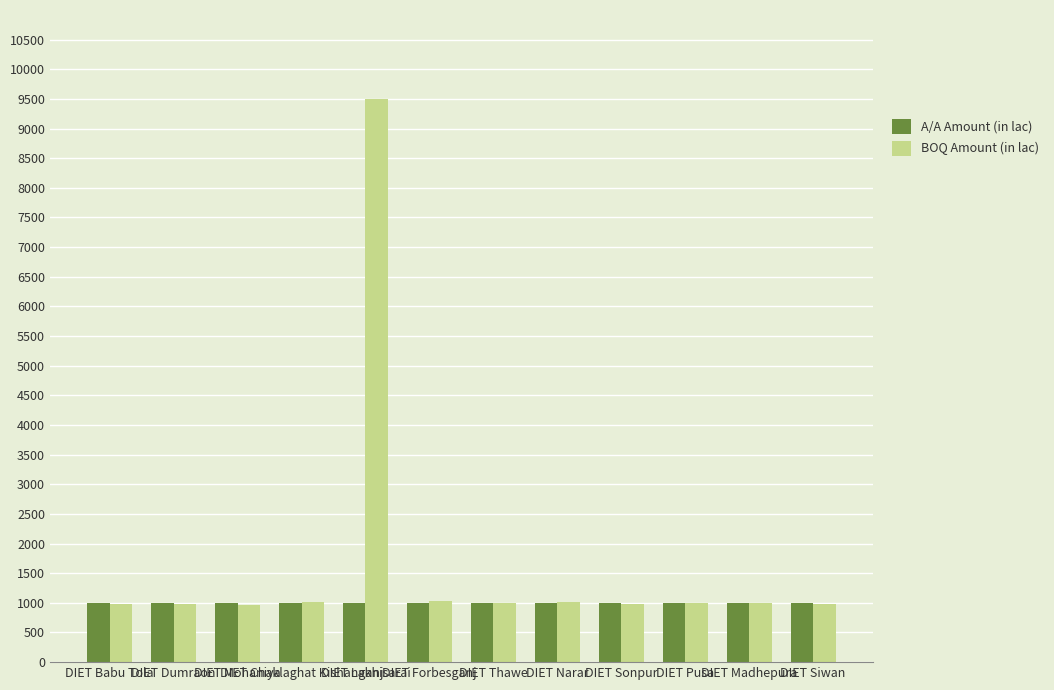

List the series in order of their peak value, highest first.

BOQ Amount (in lac), A/A Amount (in lac)